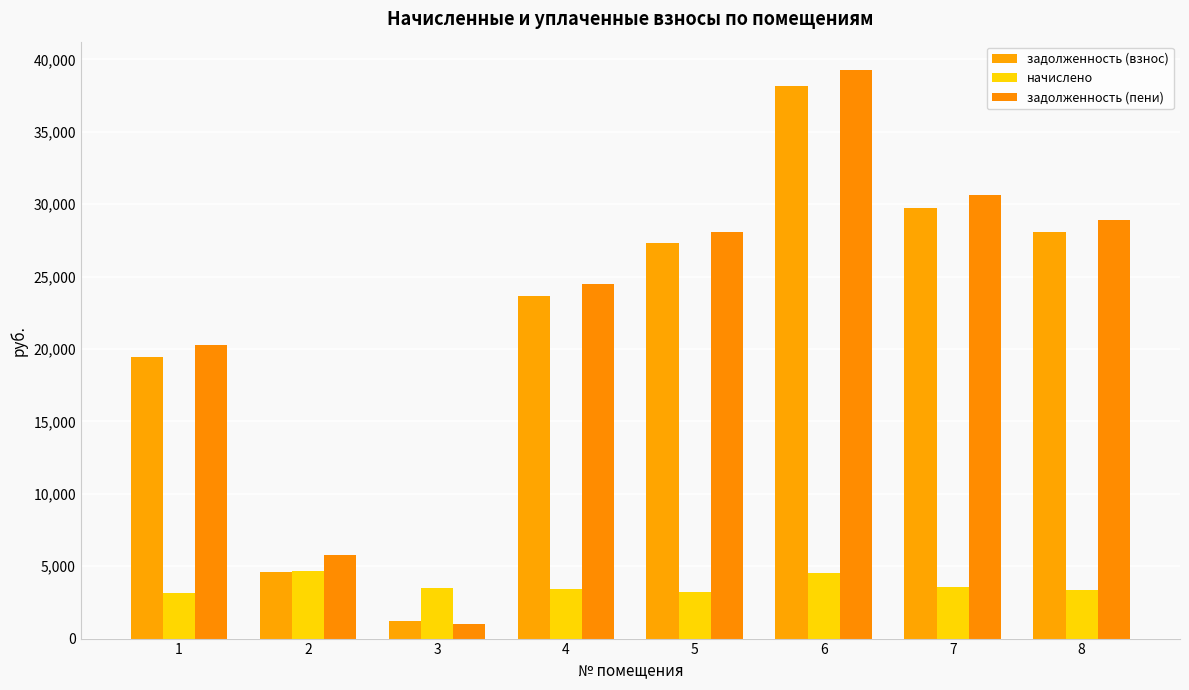

Rank the series by their maximum value, from lowest to highest.

начислено, задолженность (взнос), задолженность (пени)